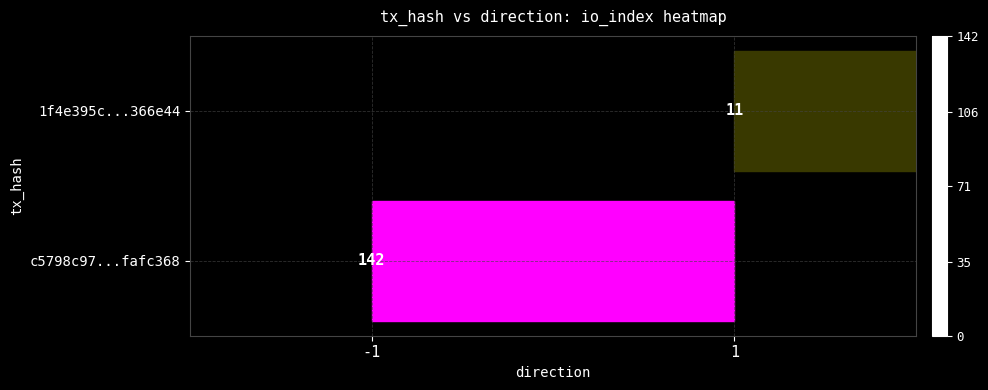

Rank the series by their average value, from lowest to highest.

1f4e395c...366e44, c5798c97...fafc368